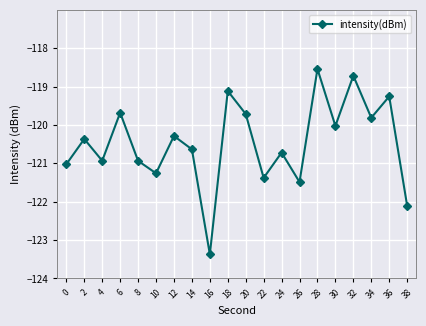

Reading right to left, transcribe all the data shown in this chart.

38=-122.1	36=-119.3	34=-119.8	32=-118.7	30=-120.0	28=-118.5	26=-121.5	24=-120.7	22=-121.4	20=-119.7	18=-119.1	16=-123.4	14=-120.6	12=-120.3	10=-121.3	8=-120.9	6=-119.7	4=-120.9	2=-120.4	0=-121.0